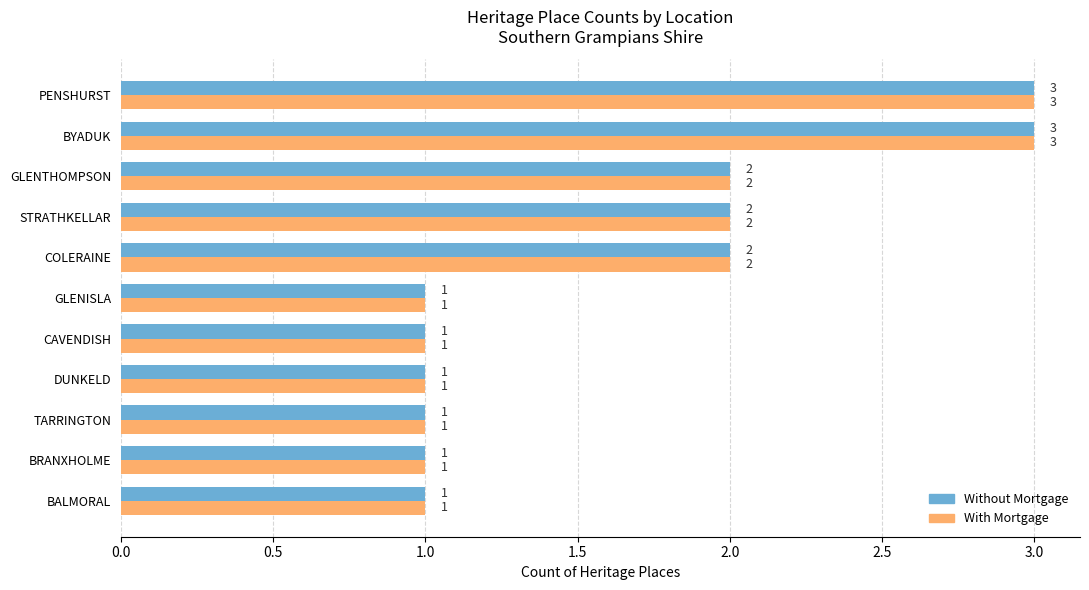

Is the value of Without Mortgage at TARRINGTON greater than the value of With Mortgage at PENSHURST?

No